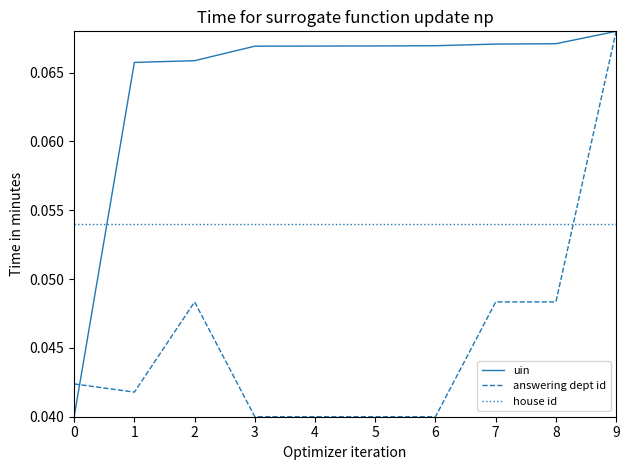

At which label does uin reach its peak?

9